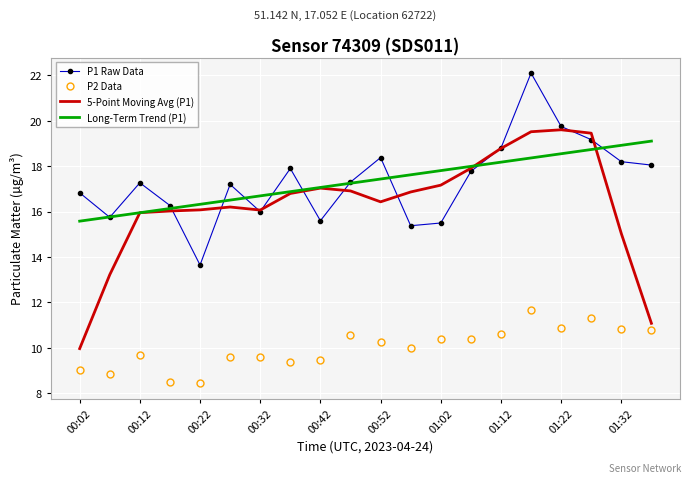

What is the greatest value displayed?

22.1